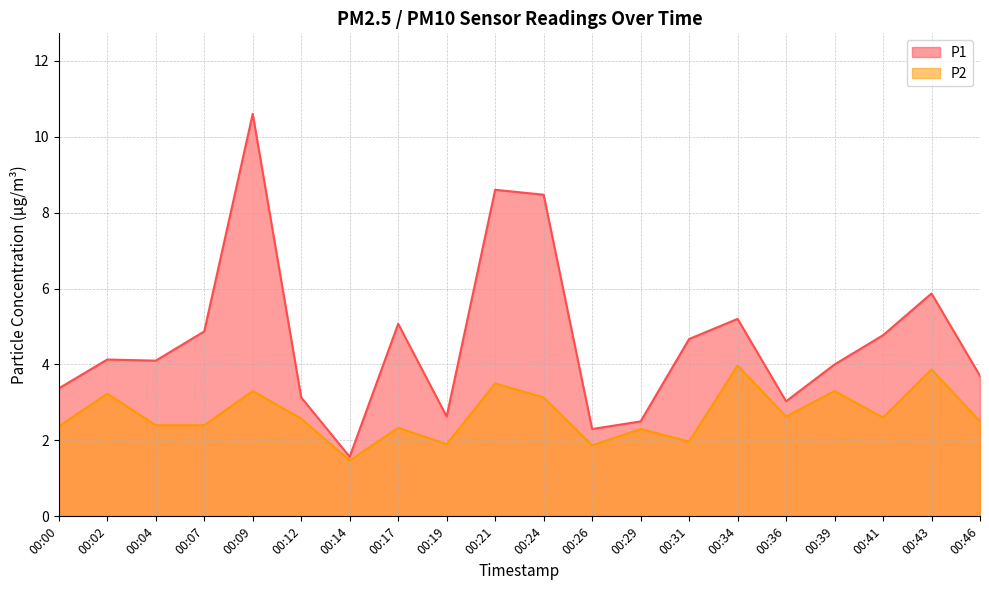

What is the sum of all P1 values?

92.6